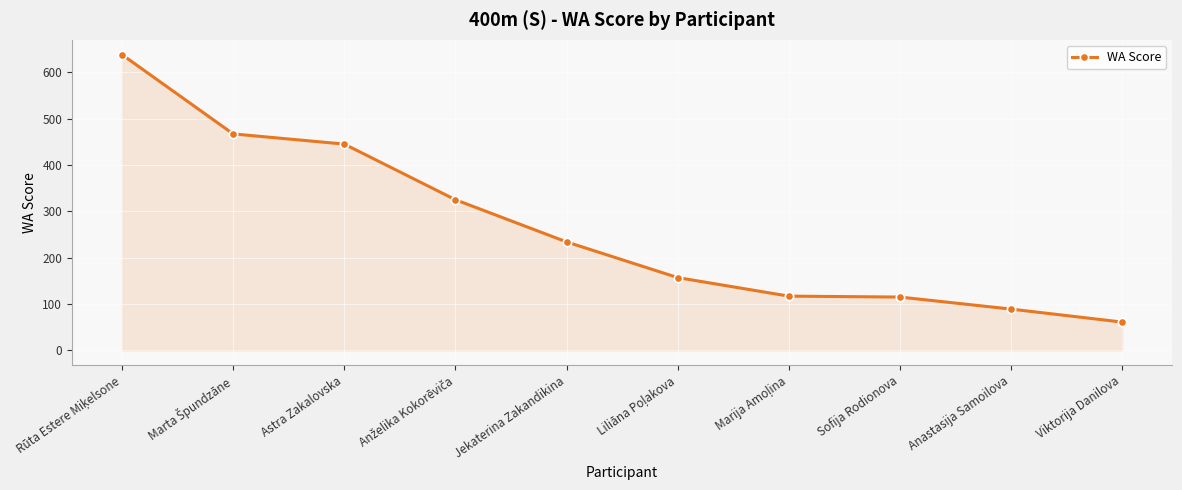

Does the chart have visible grid lines?

Yes